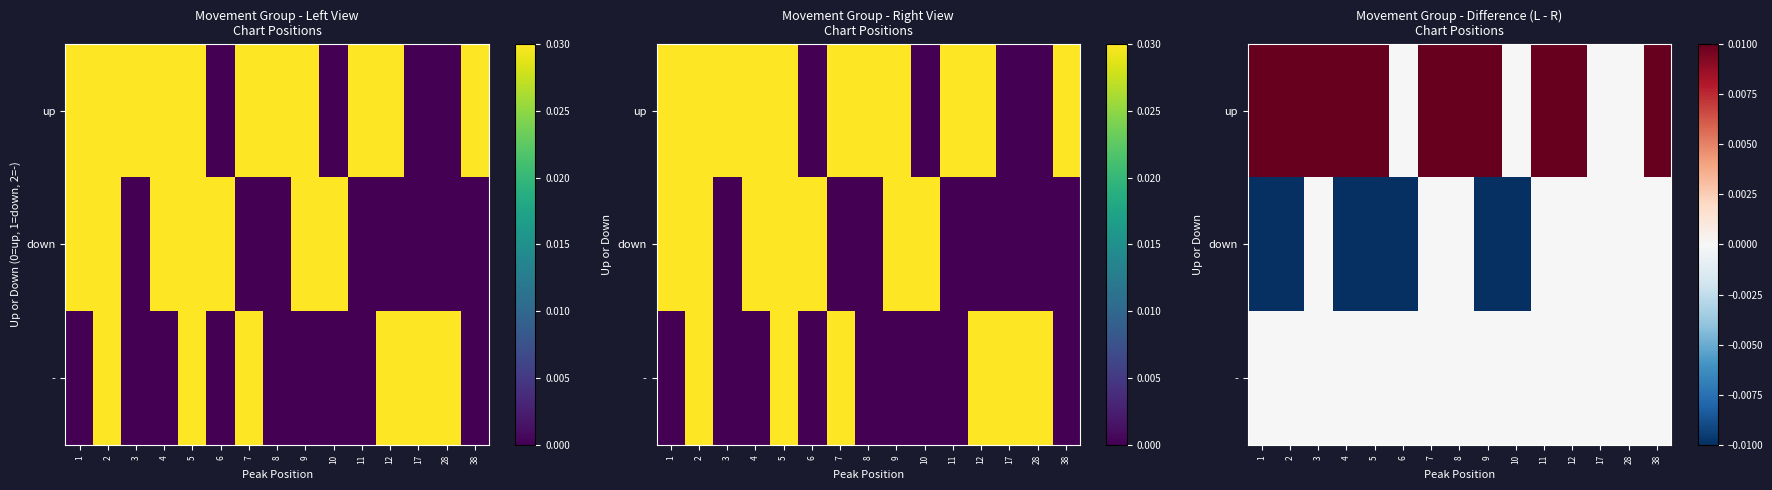

List the series in order of their peak value, lowest first.

down, -, up